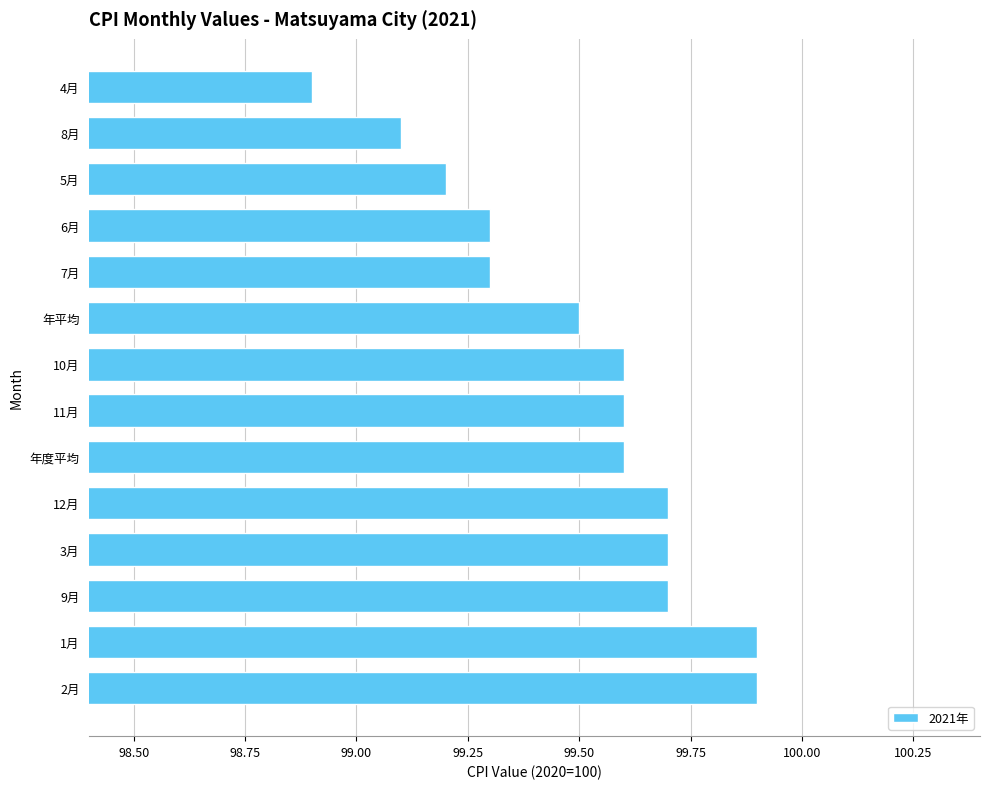

What is the smallest value displayed?

98.9